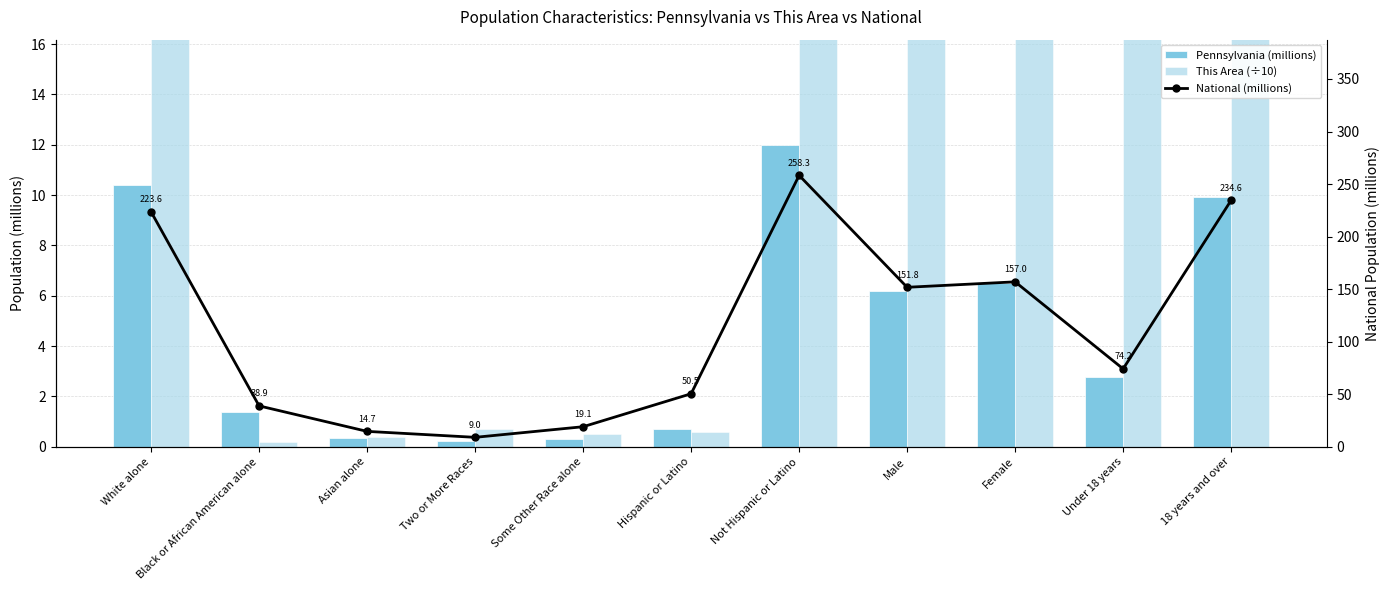

What is the label of the 7th bar from the left?

Not Hispanic or Latino